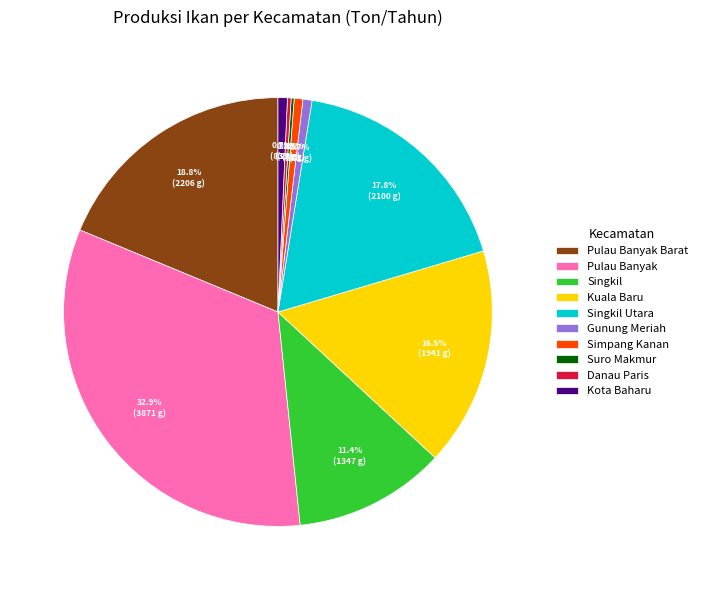

To the nearest percent, what percentage of the pie is Singkil?

11%